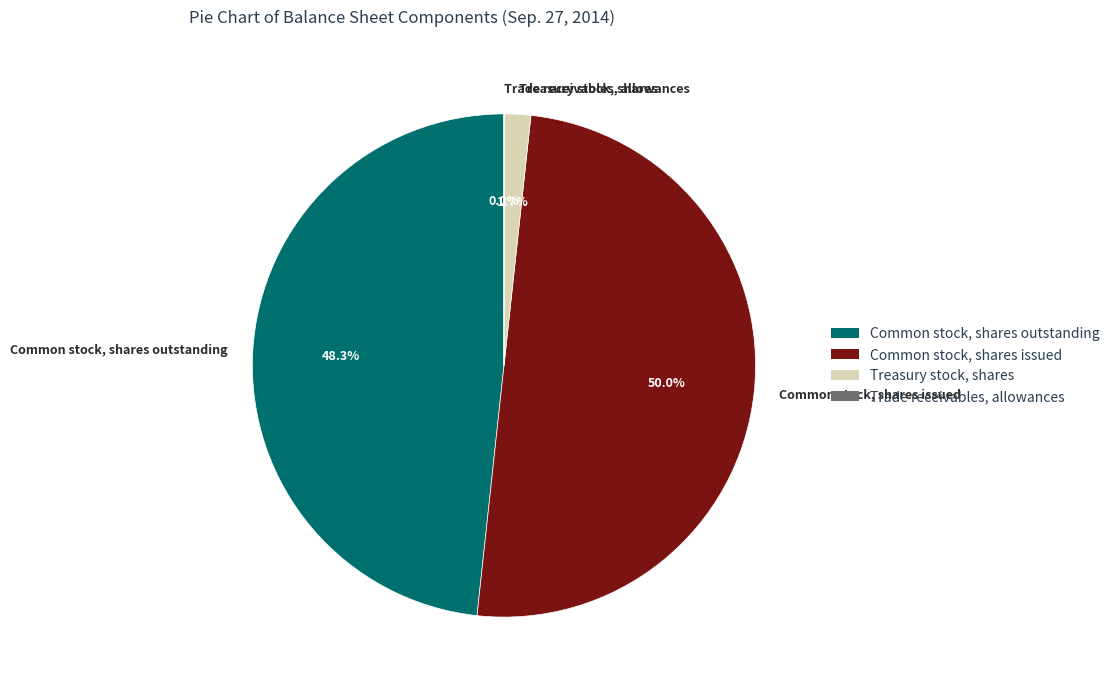

Is Treasury stock, shares the majority of the pie?

No